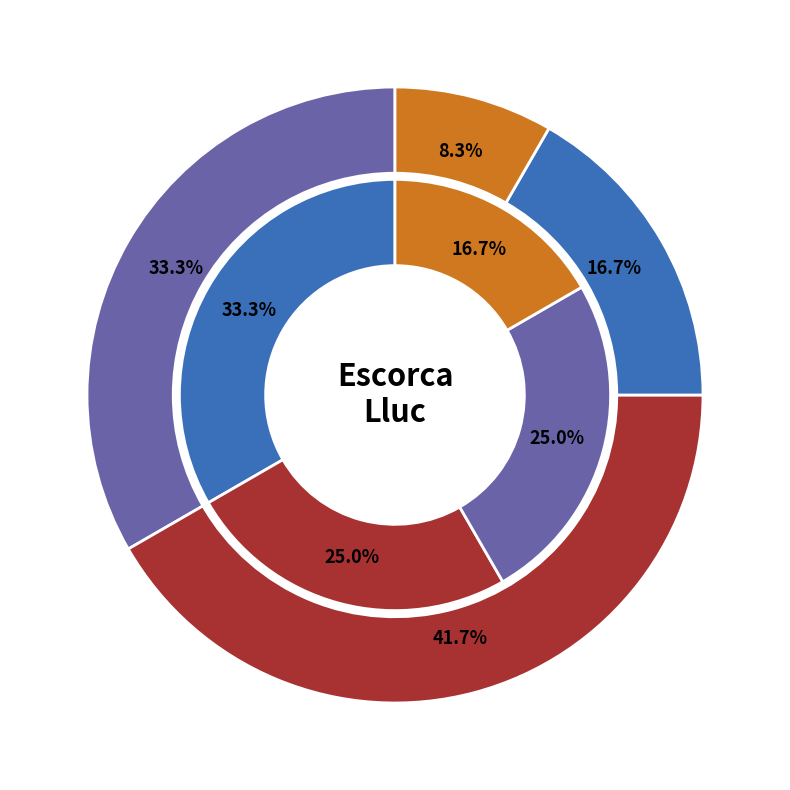

Is there any slice that represents more than half of the pie?

No